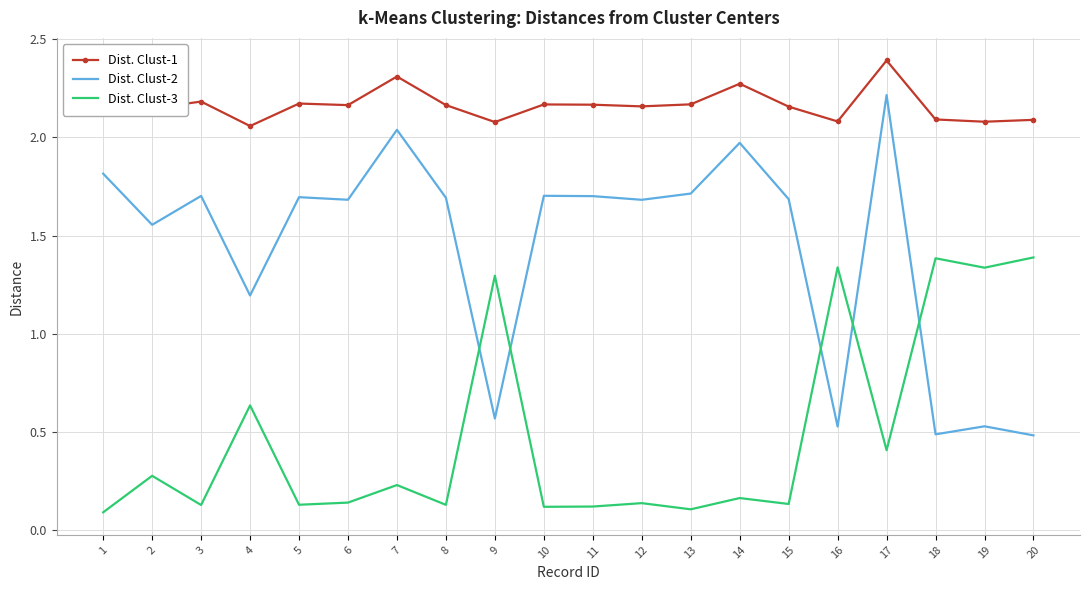

True or false: Dist. Clust-3 and Dist. Clust-1 cross at least once.

False